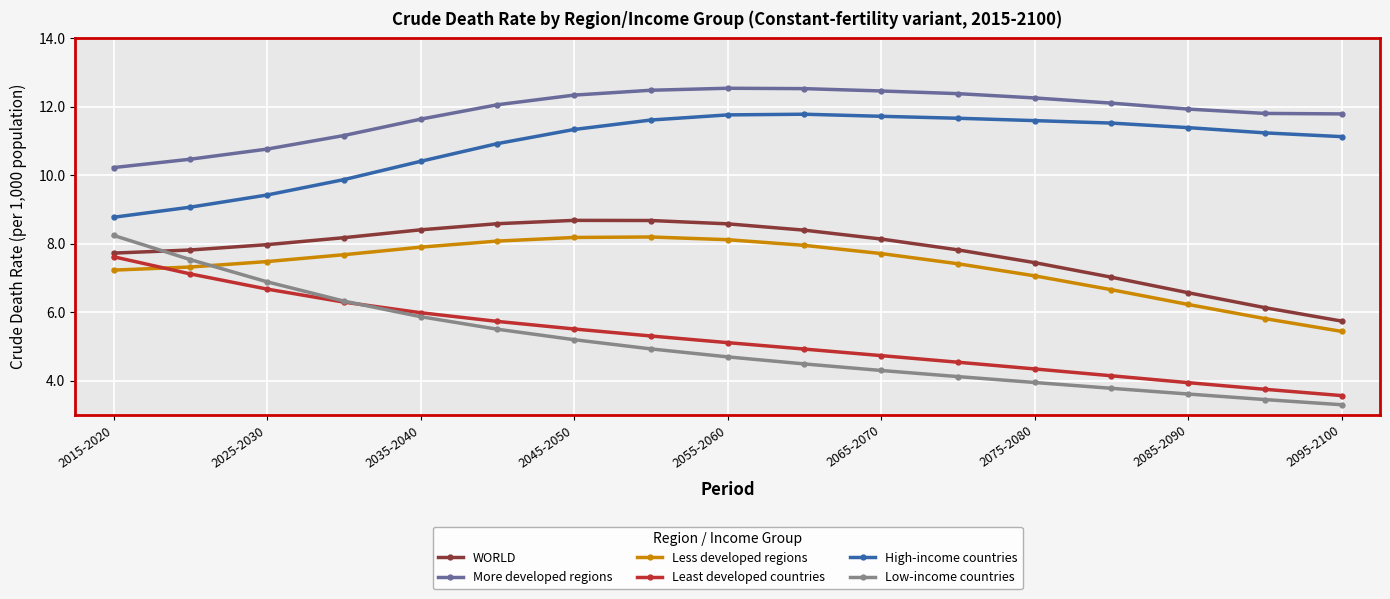

Does the chart display data point markers on the line(s)?

Yes